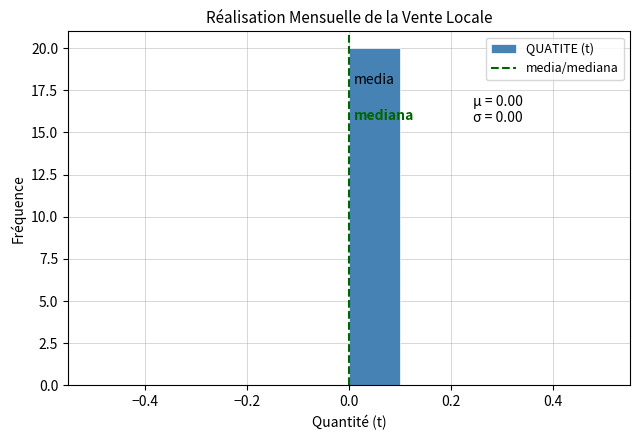

Which range on the x-axis has the tallest bar?

0.0 to 0.1